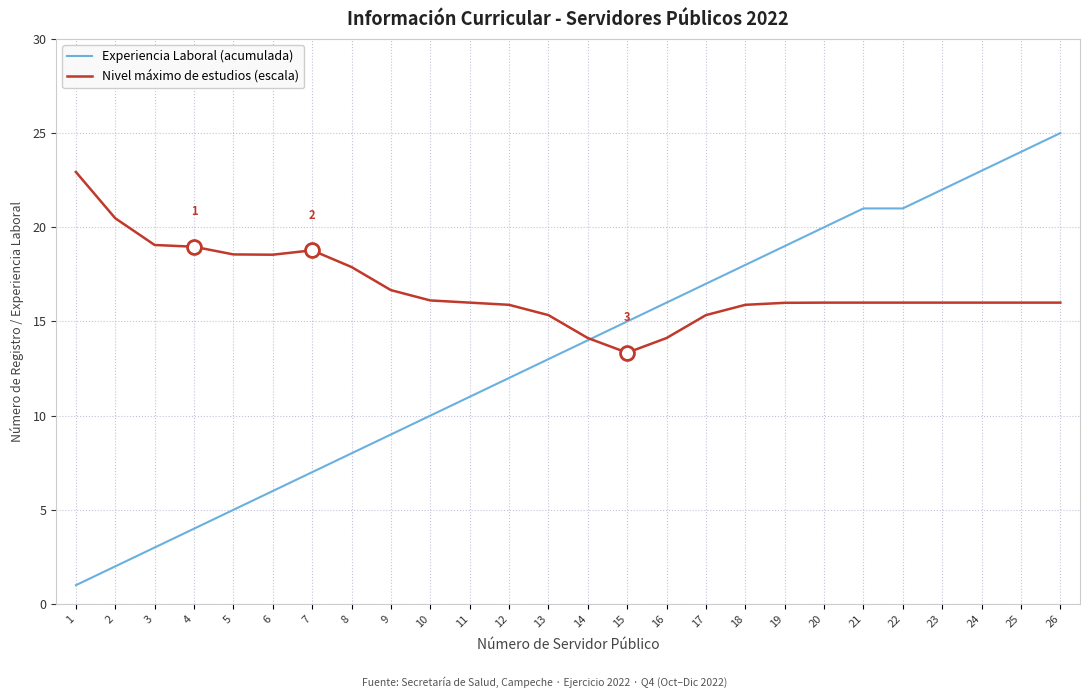

List the series in order of their peak value, lowest first.

Nivel máximo de estudios (escala), Experiencia Laboral (acumulada)